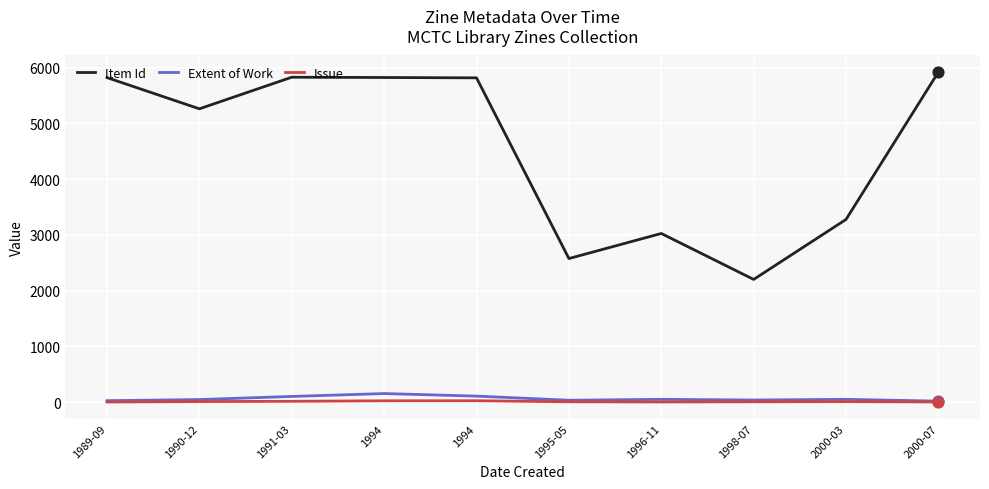

What are all the series names shown in the legend?

Item Id, Extent of Work, Issue